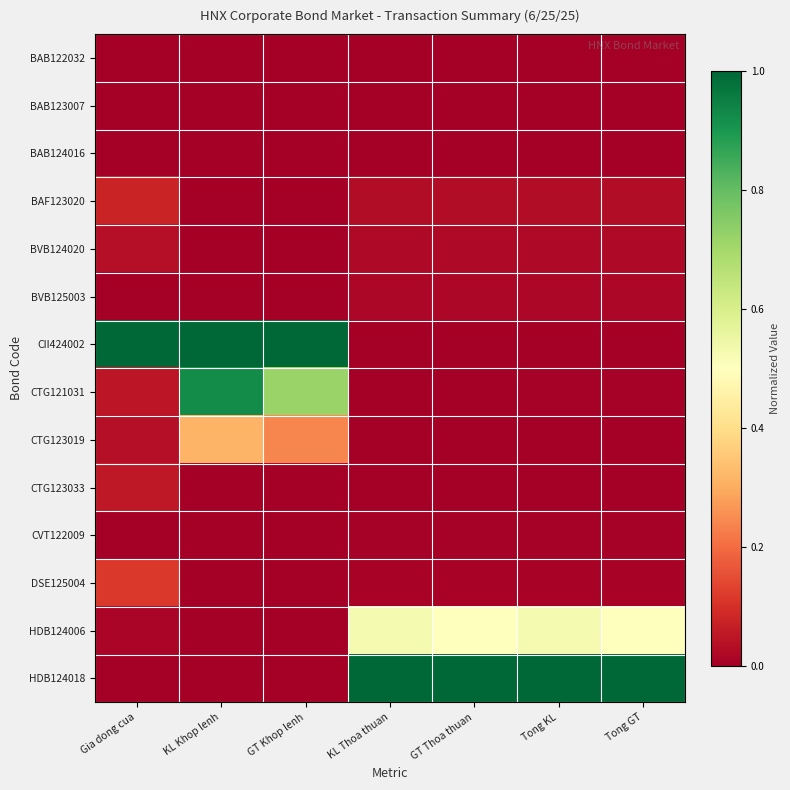

What is the difference between the highest and lowest values at GT Thoa thuan?

1.0